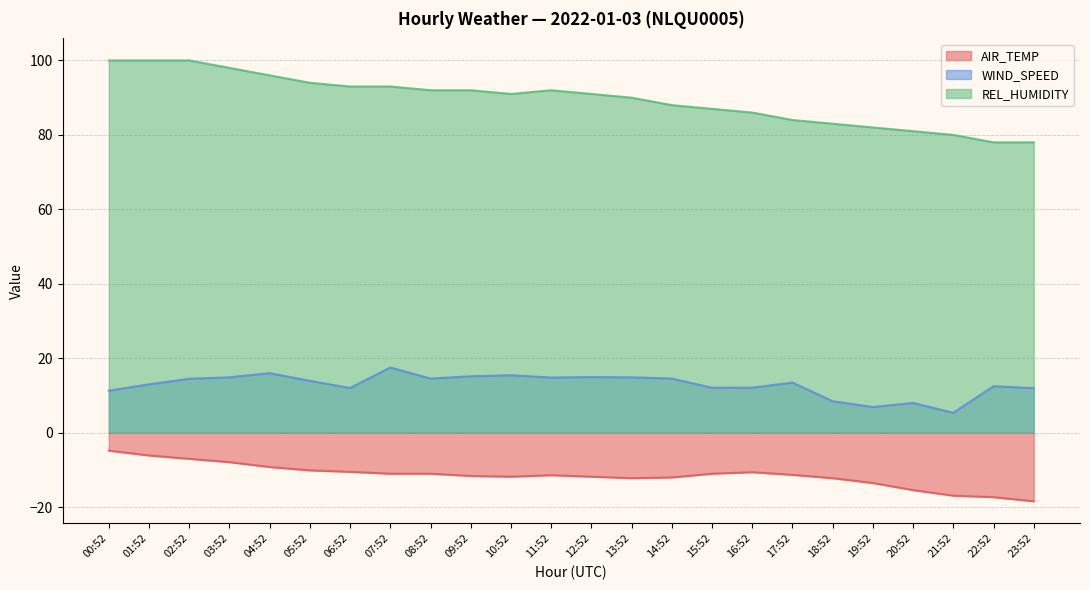

The WIND_SPEED series shows 14.6 at 08:52. True or false?

True